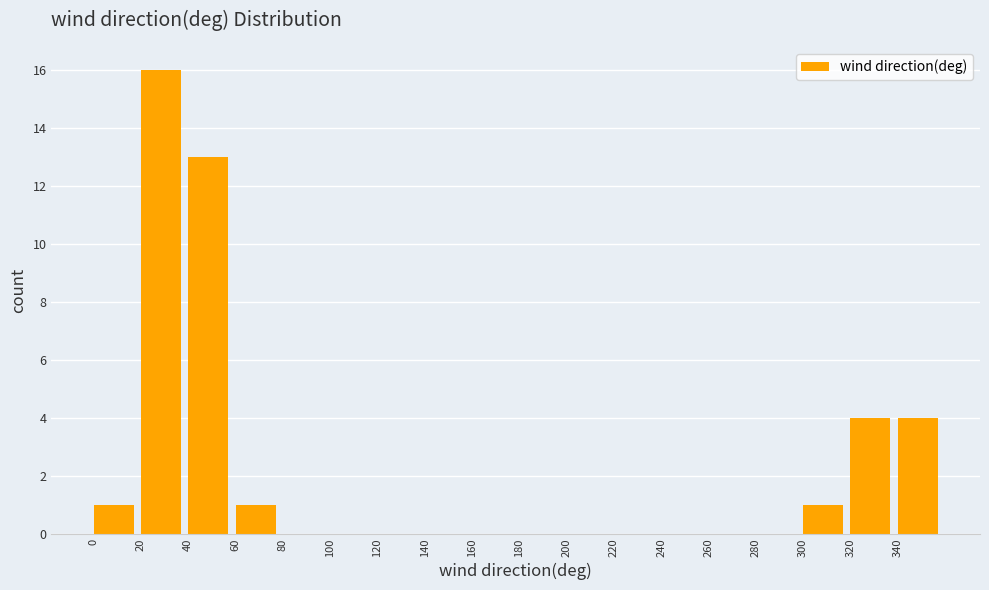

Reading left to right, list every bar in this chart as the range it spans on the x-axis followed by its height. The values are not printed on the chart, so give them approximately, as read against the axis.

0 to 20: 1
20 to 40: 16
40 to 60: 13
60 to 80: 1
80 to 100: 0
100 to 120: 0
120 to 140: 0
140 to 160: 0
160 to 180: 0
180 to 200: 0
200 to 220: 0
220 to 240: 0
240 to 260: 0
260 to 280: 0
280 to 300: 0
300 to 320: 1
320 to 340: 4
340 to 360: 4